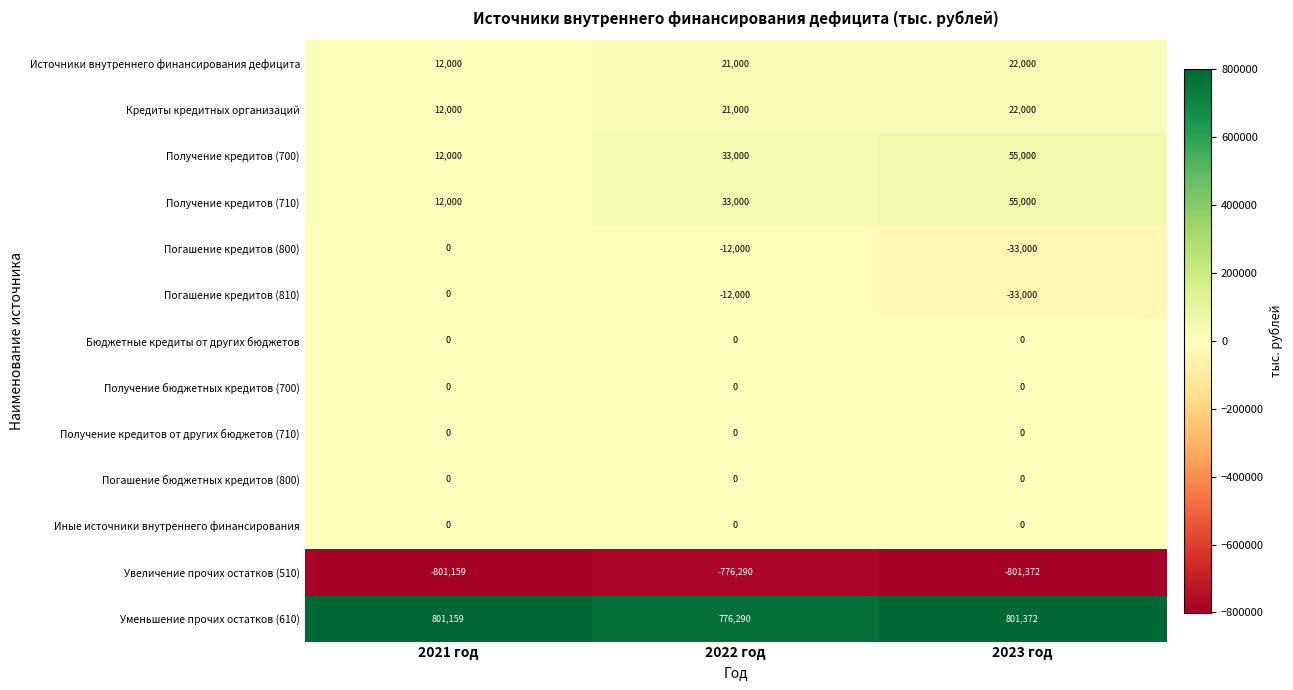

Count the number of data series in this chart.

13